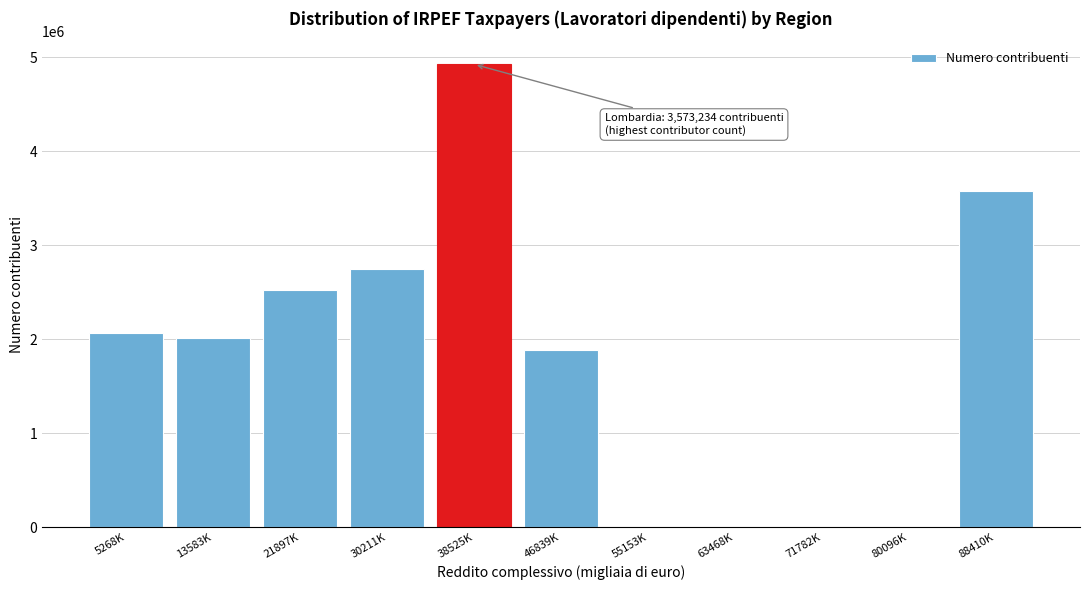

Reading left to right, what are all the values shown in this chart?

5268K=2067303	13583K=2009752	21897K=2525509	30211K=2742066	38525K=4925628	46839K=1887482	55153K=0	63468K=0	71782K=0	80096K=0	88410K=3573234